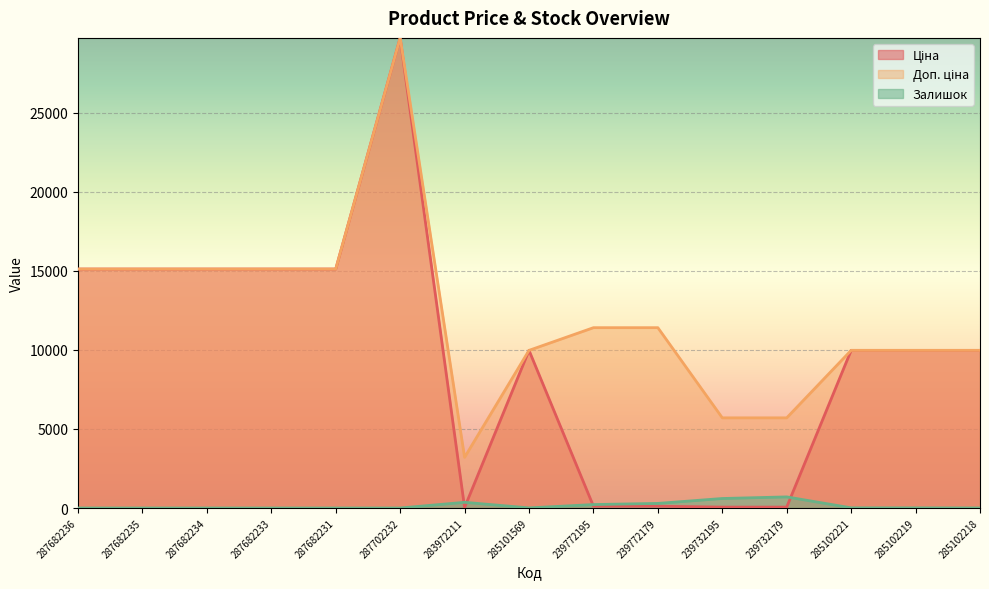

What value does the Залишок series have at 285101569?

7.0